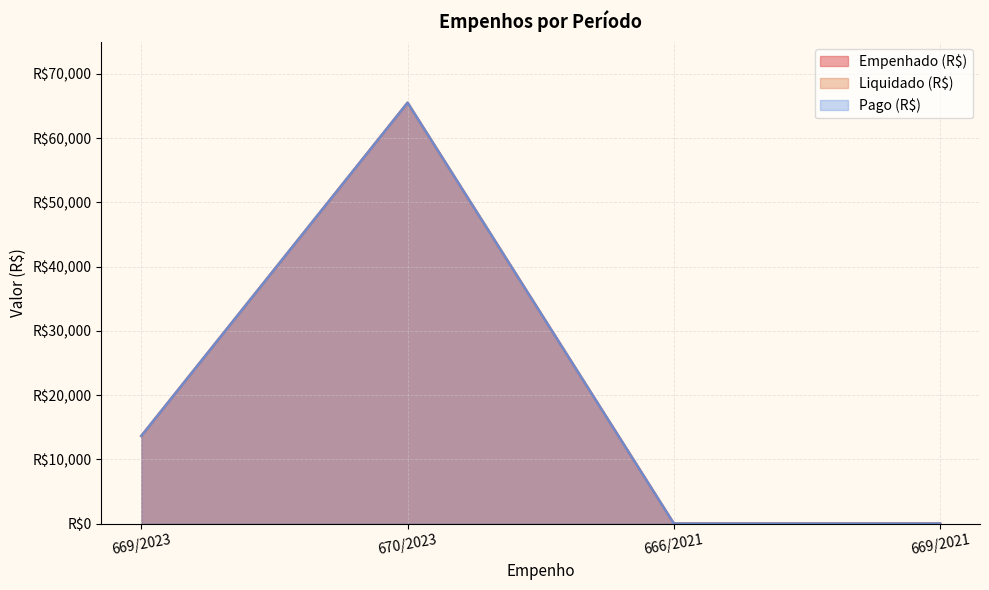

Does the chart have visible grid lines?

Yes